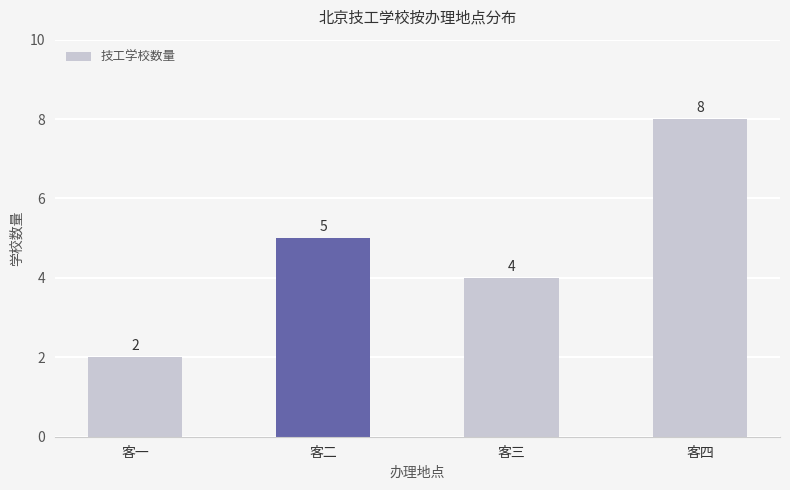

What is the greatest value displayed?

8